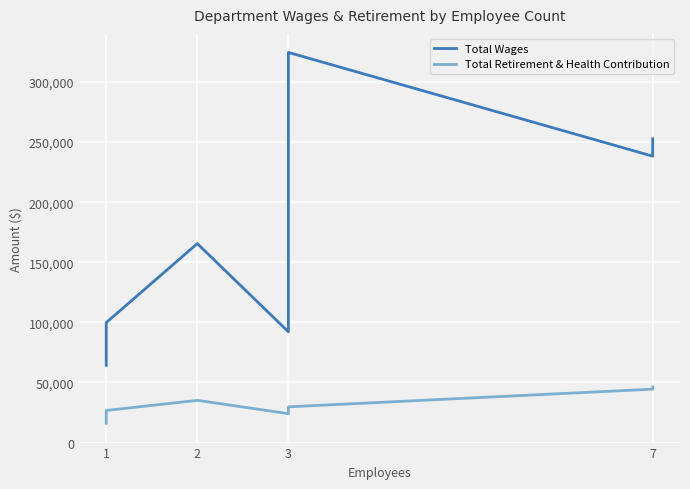

List the series in order of their overall mean, highest first.

Total Wages, Total Retirement & Health Contribution